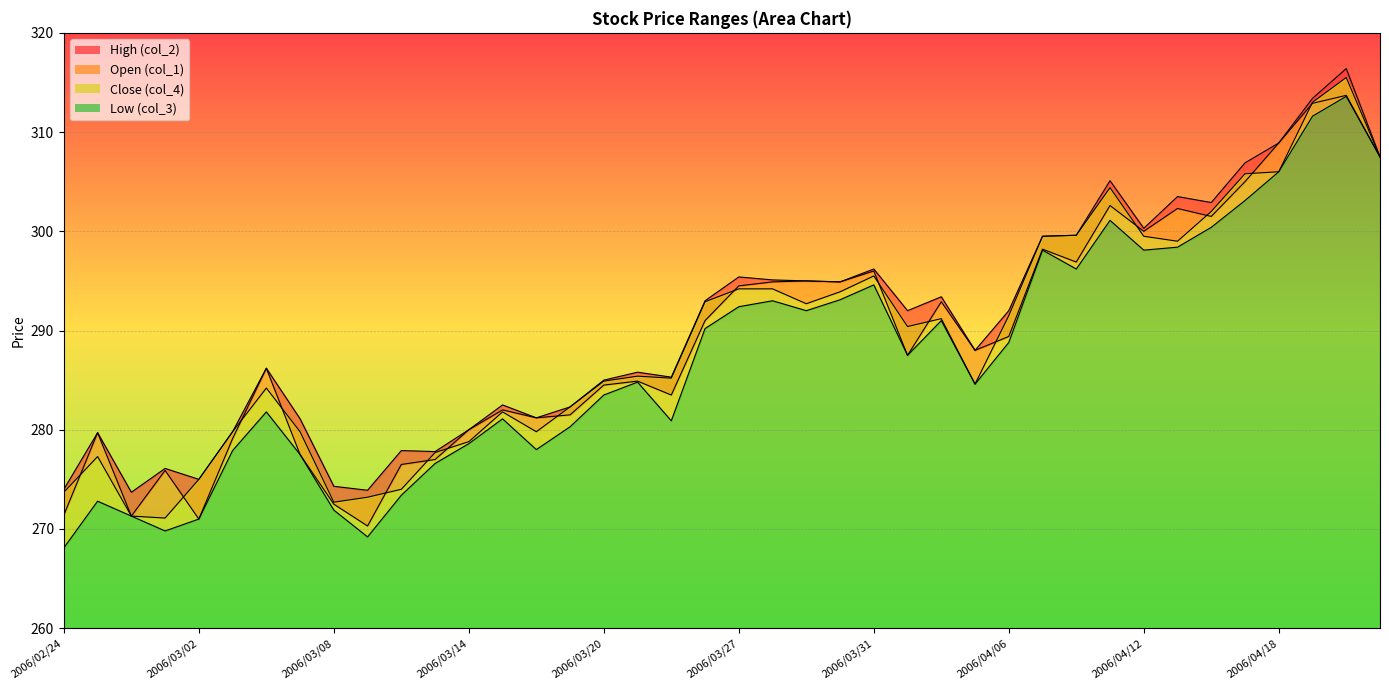

How many lines are shown in the chart?

4